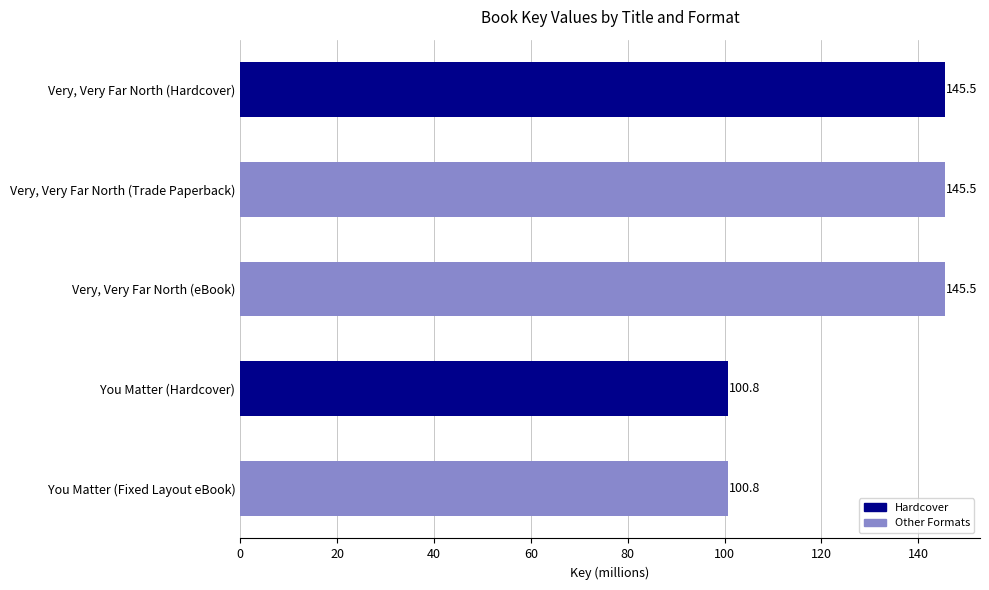

Read the value at You Matter (Fixed Layout eBook).

100.8